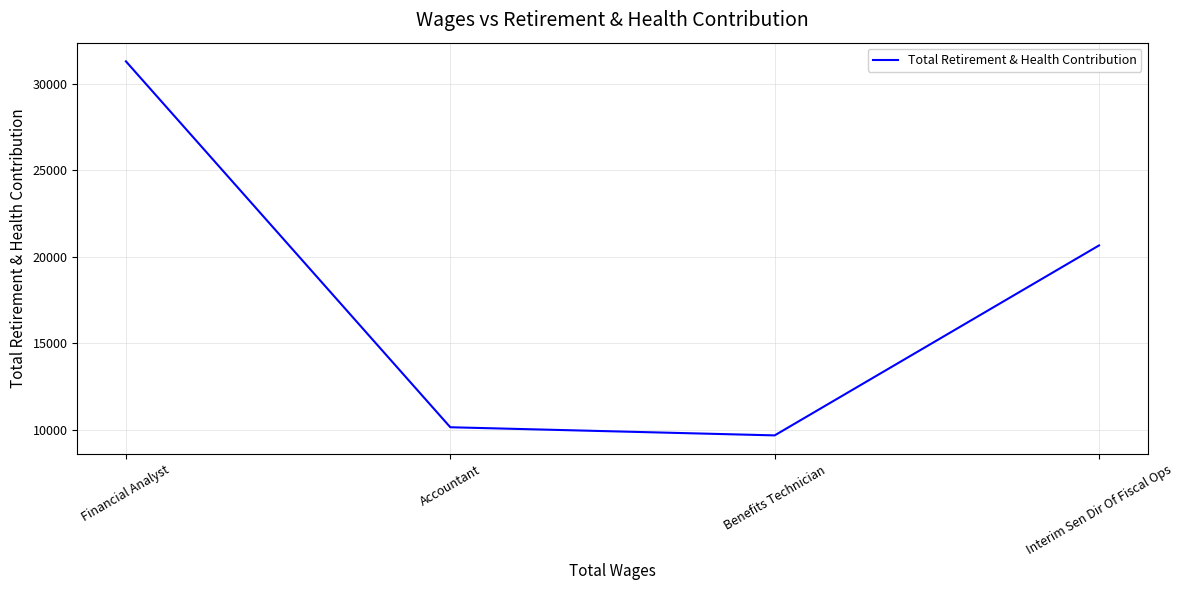

What is the average value?

17950